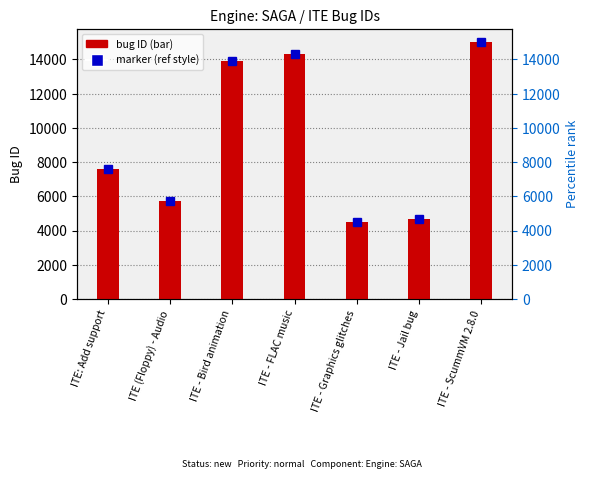

What value does the data have at ITE - Jail bug, to the nearest 50?

4700